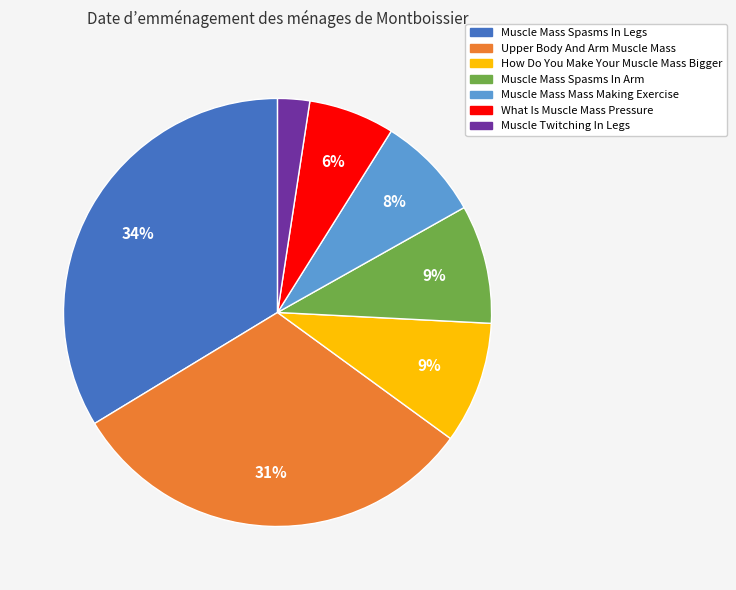

To the nearest percent, what percentage of the pie is How Do You Make Your Muscle Mass Bigger?

9%